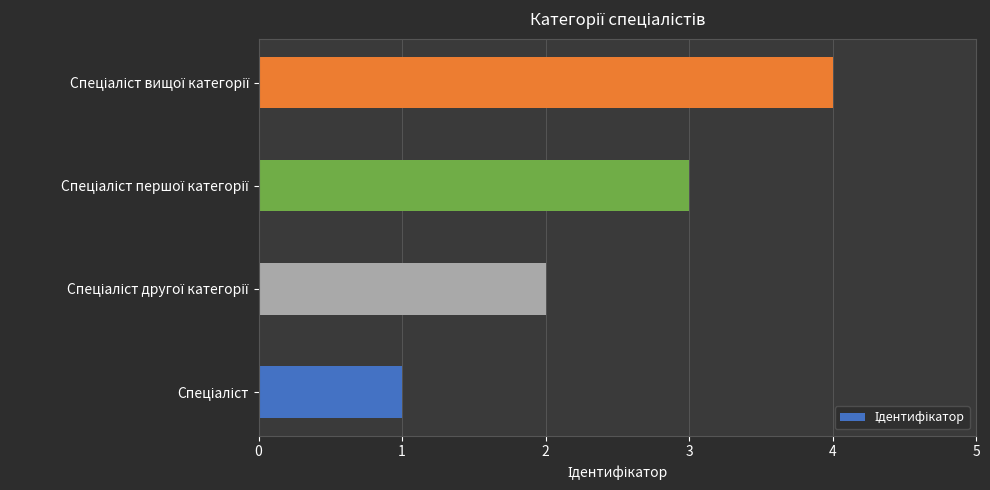

How many values are between 2 and 4?

3